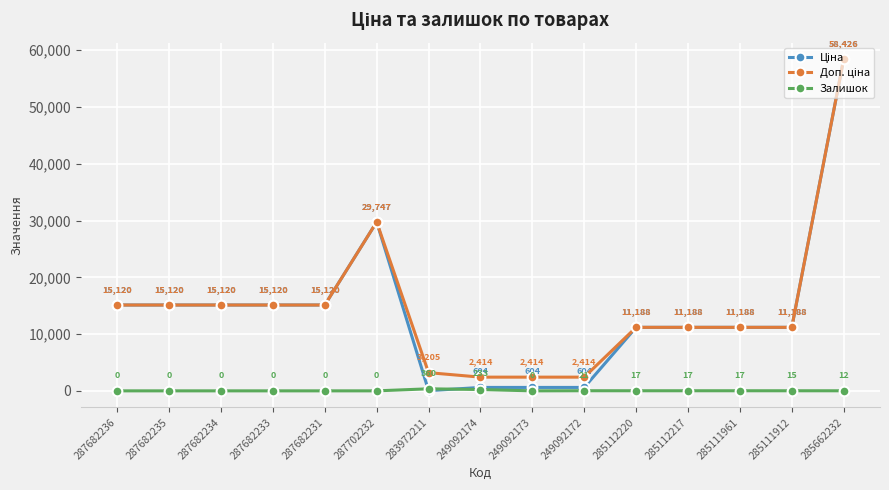

Where is Залишок nearest to the value 180?

249092174